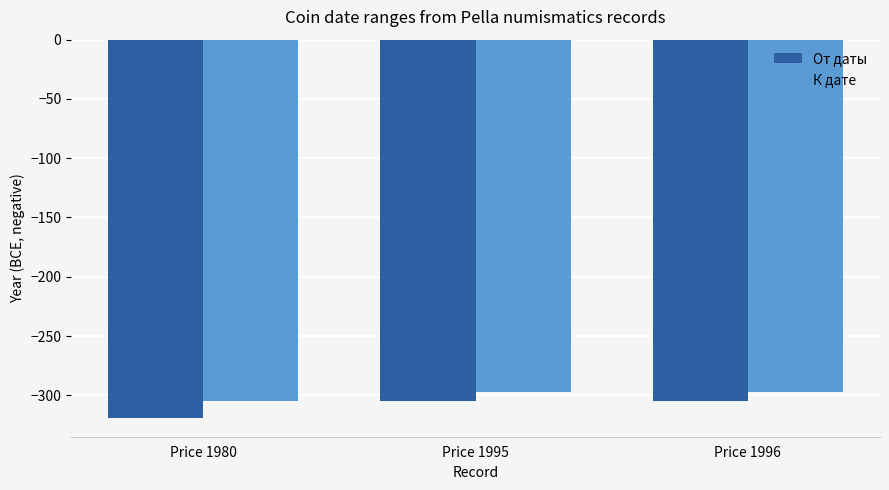

How many К дате values are between -305 and -297?

3